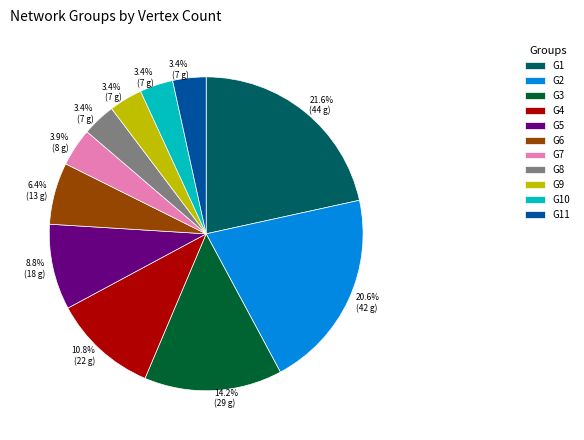

Does any single category account for the majority?

No